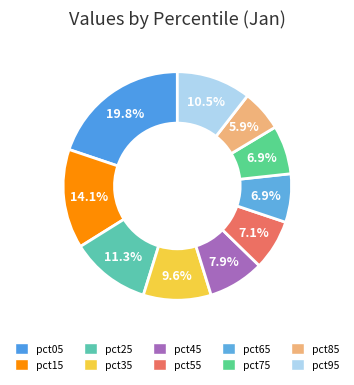

Is it true that pct15 is 14% of the pie?

True